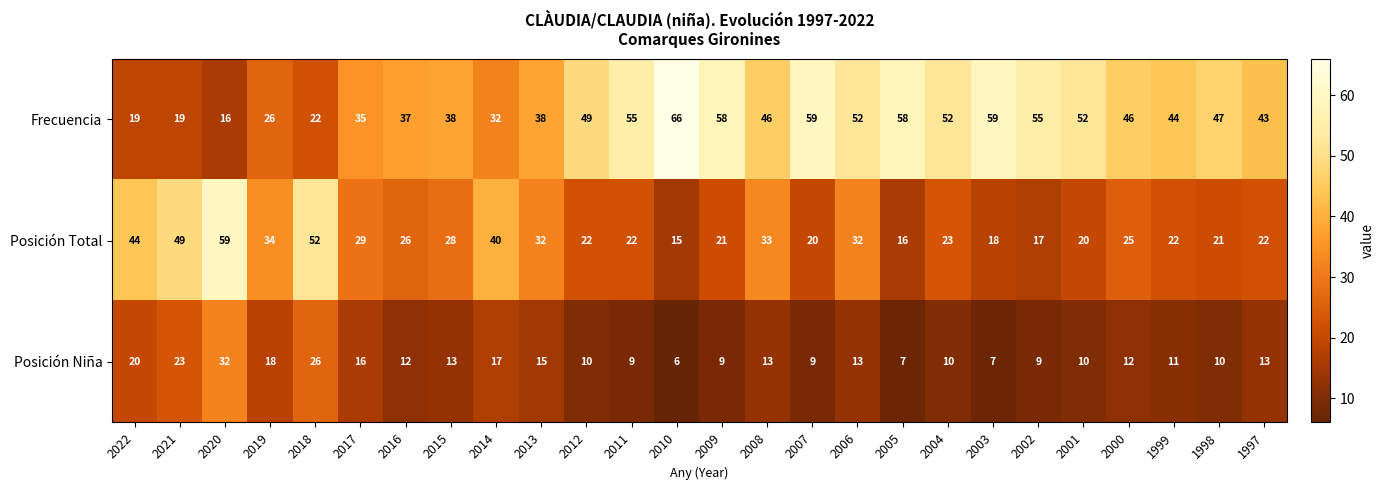

True or false: Frecuencia has a value of 16 at 2020.

True